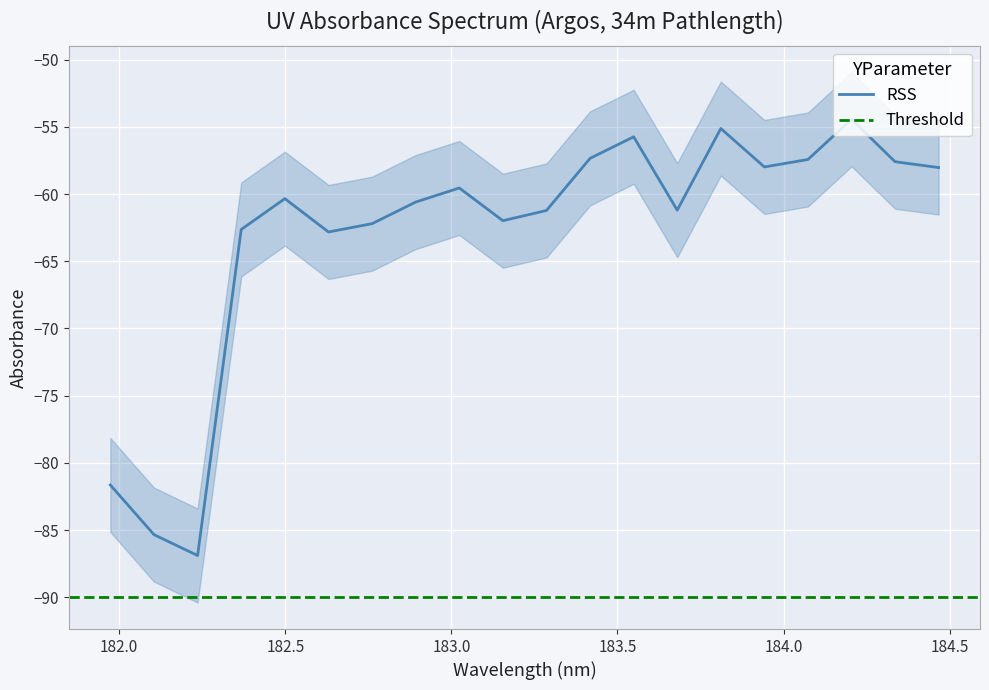

True or false: there are more than 2 points higher than both neighbors.

True